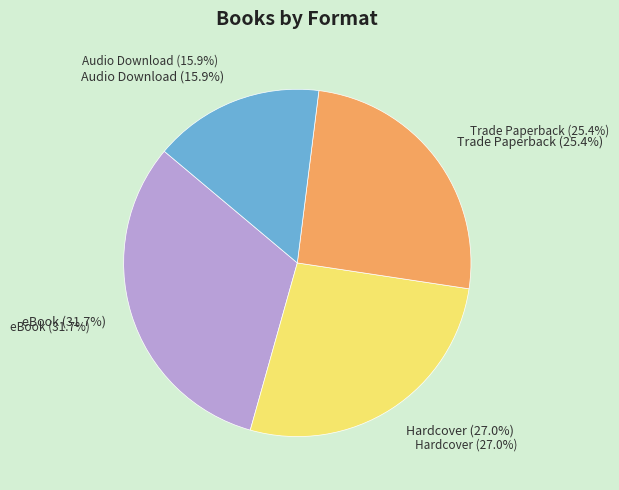

Count the number of slices in the pie.

4